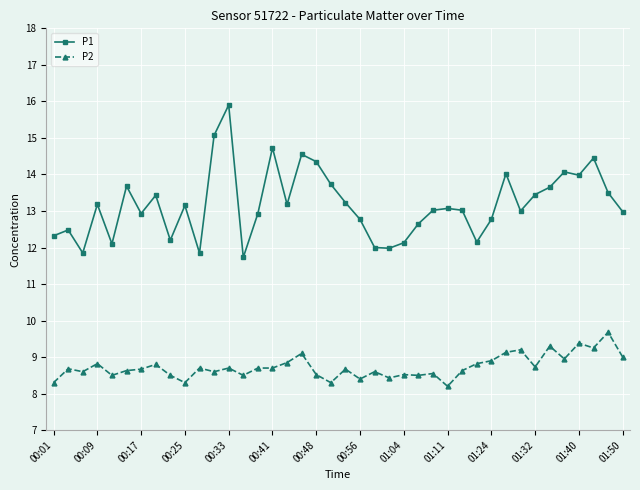

What is the maximum value shown in the chart?

15.9